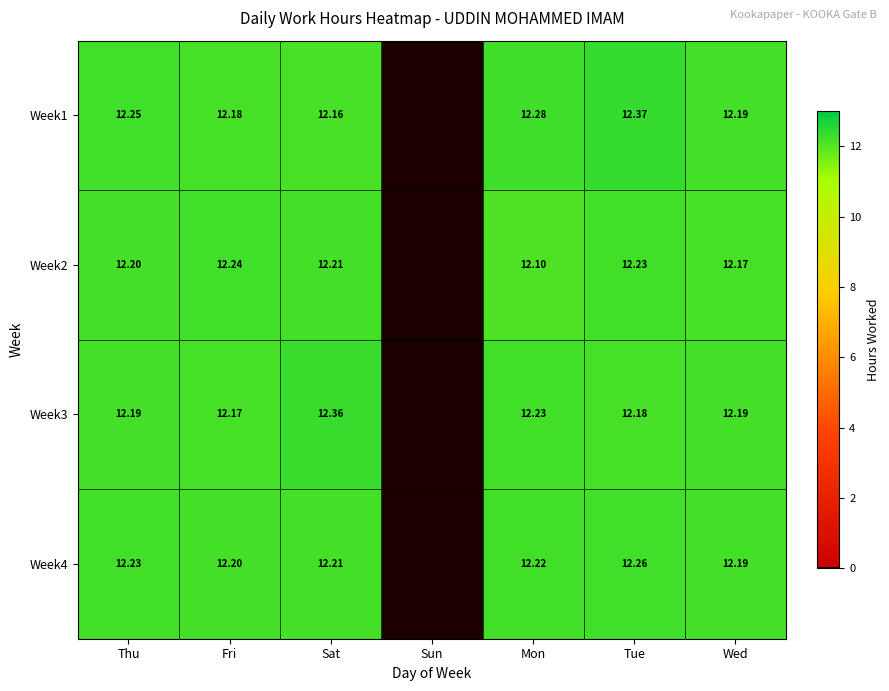

Is the value of Week1 at Thu greater than the value of Week2 at Mon?

Yes